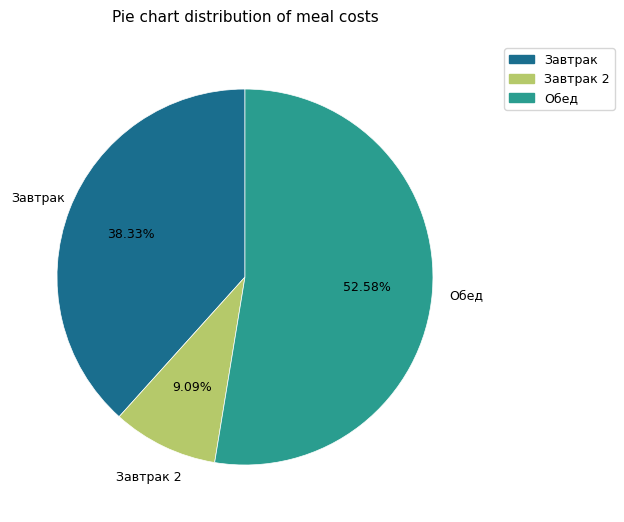

Does any single category account for the majority?

Yes